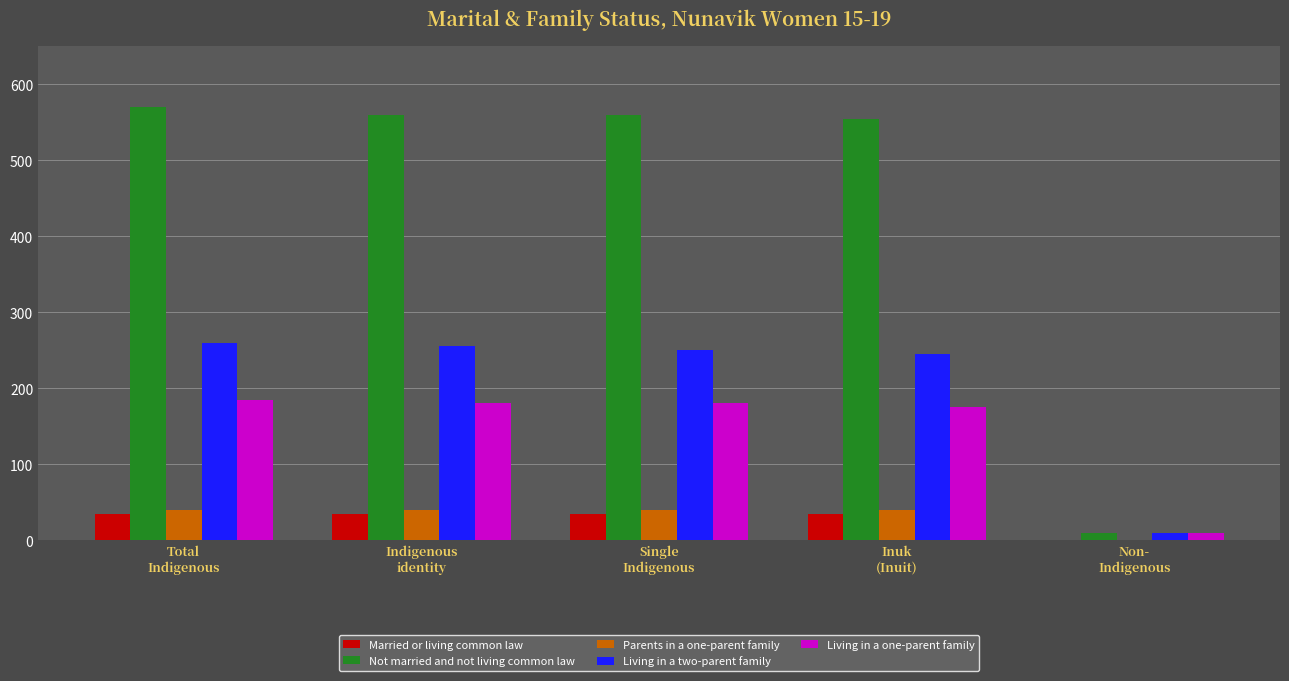

Which label corresponds to the largest value in the chart?

Total
Indigenous